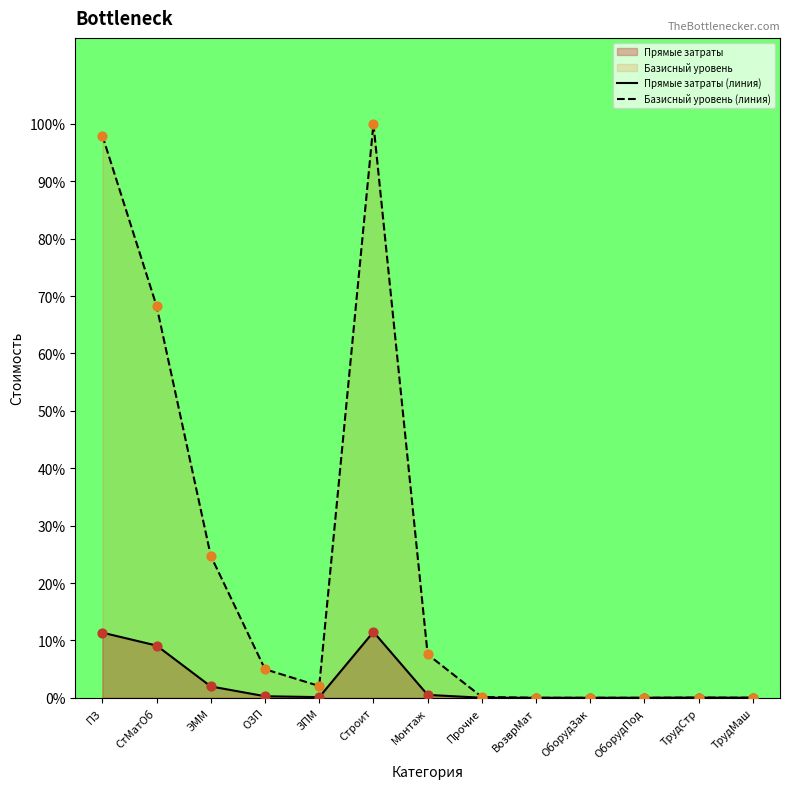

Which series has the largest total across all categories?

Базисный уровень (линия)